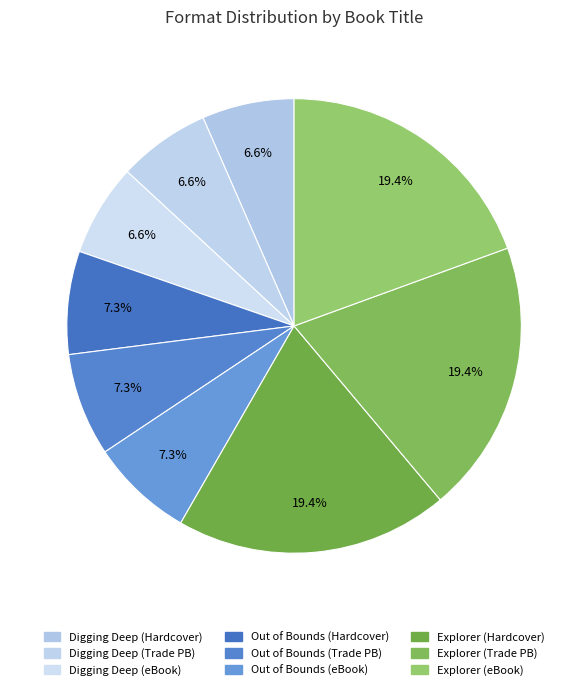

What is the smallest slice in the pie chart?

Digging Deep (Hardcover)